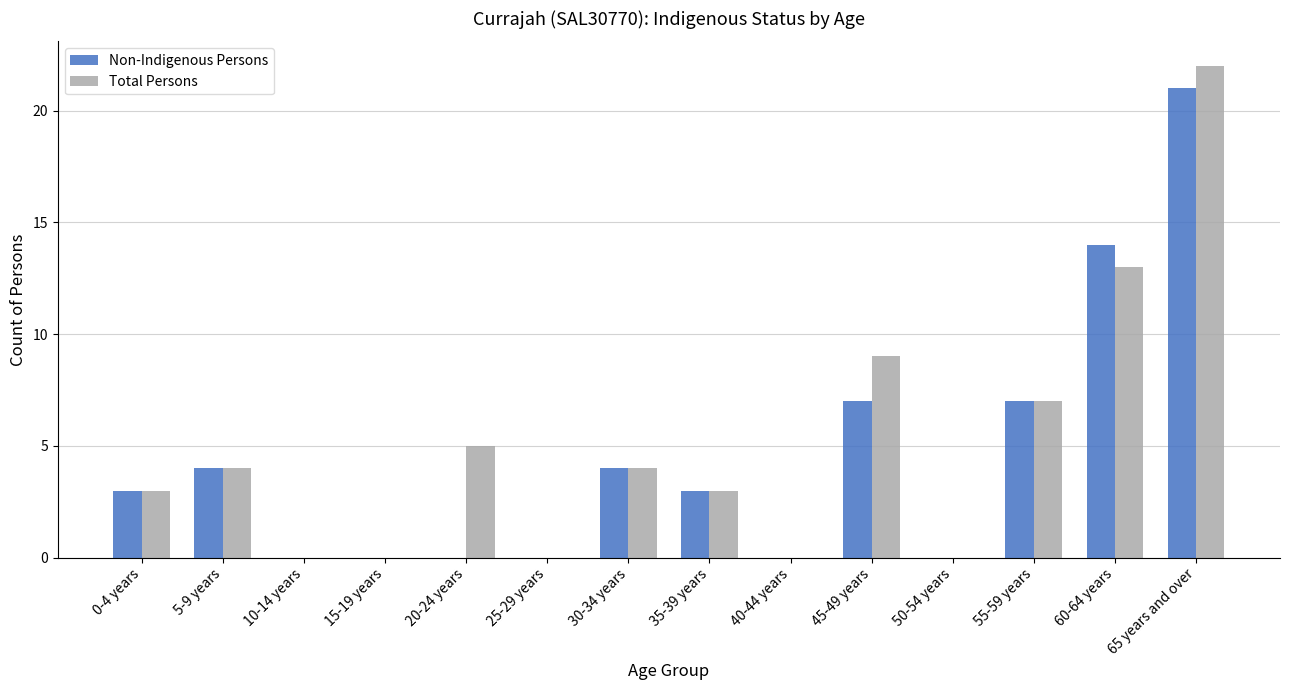

How many distinct data groups are displayed?

2